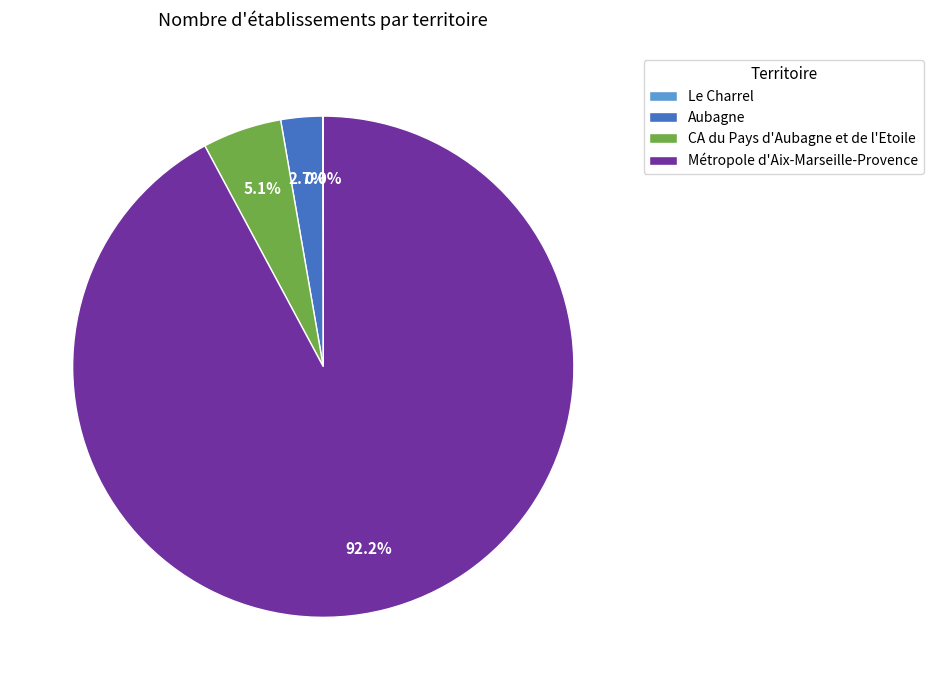

What is the largest slice in the pie chart?

Métropole d'Aix-Marseille-Provence